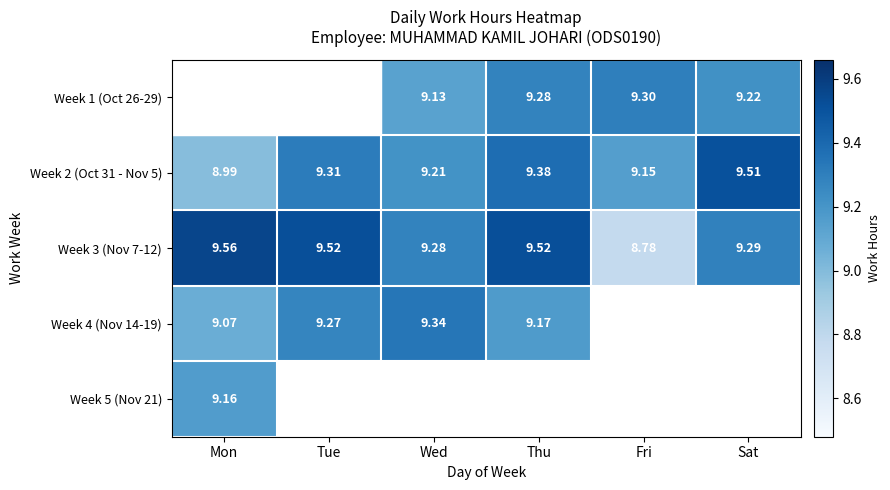

Is it true that Week 5 (Nov 21) equals 12.9 at Mon?

False